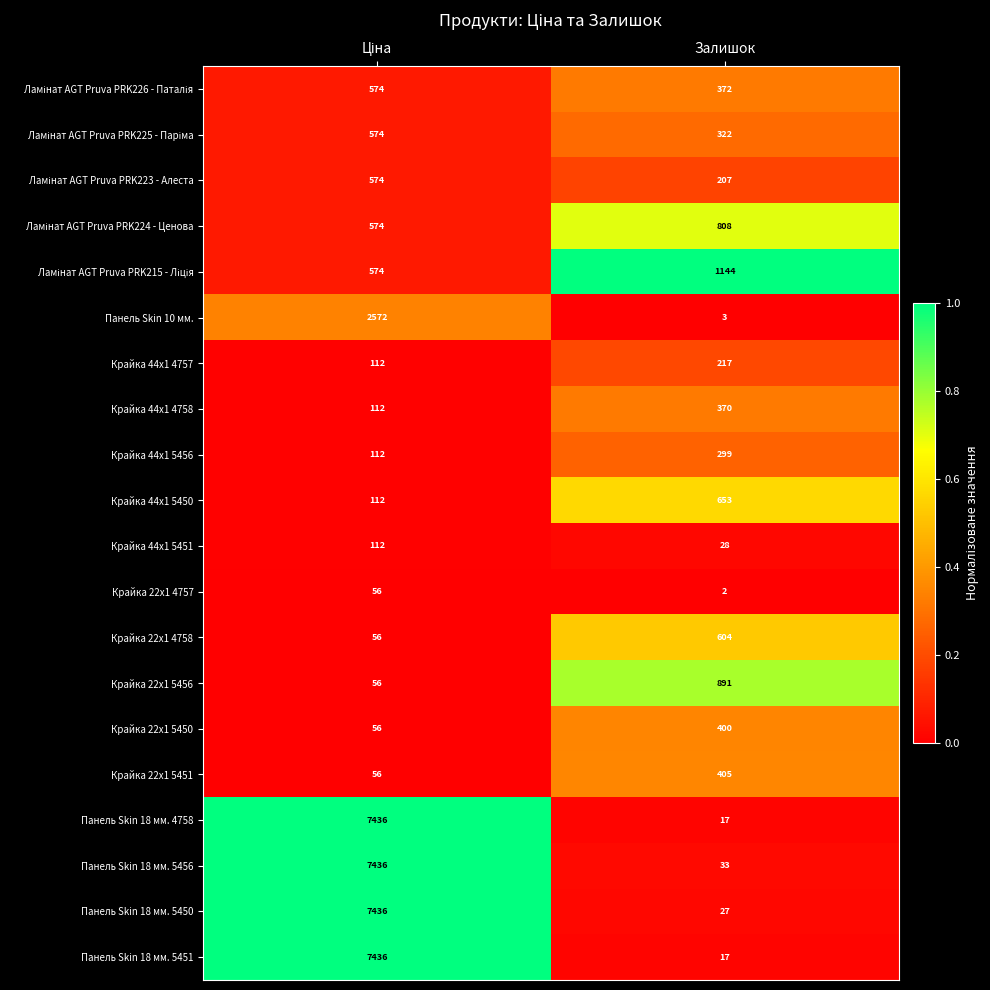

At which label is Панель Skin 18 мм. 5450 closest to 3731?

Залишок